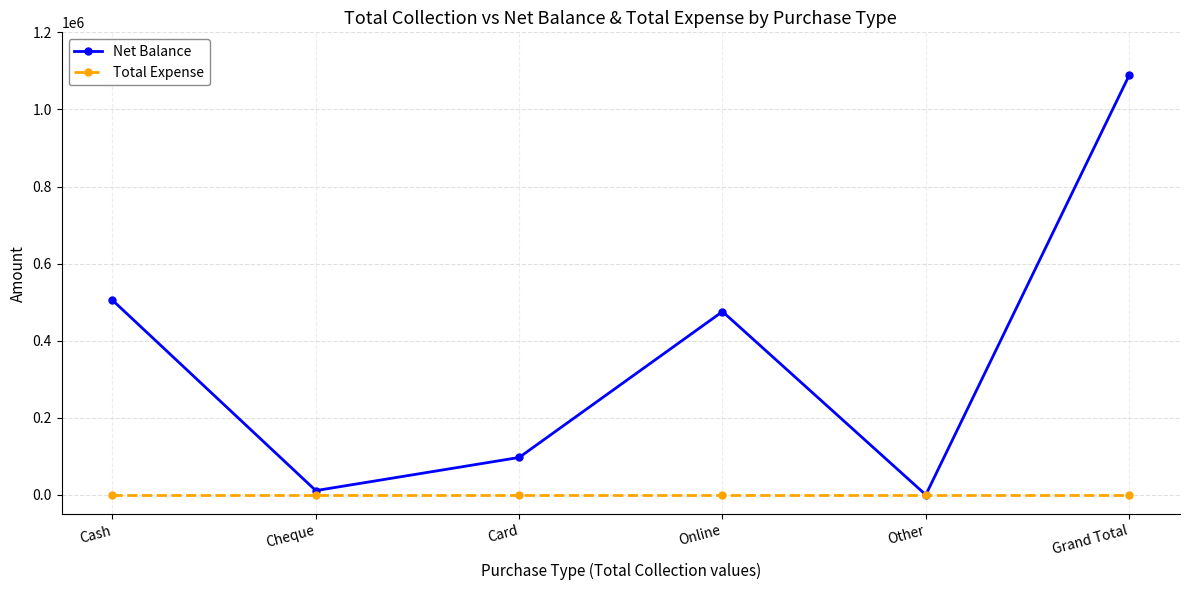

How many data points does each series have?

6